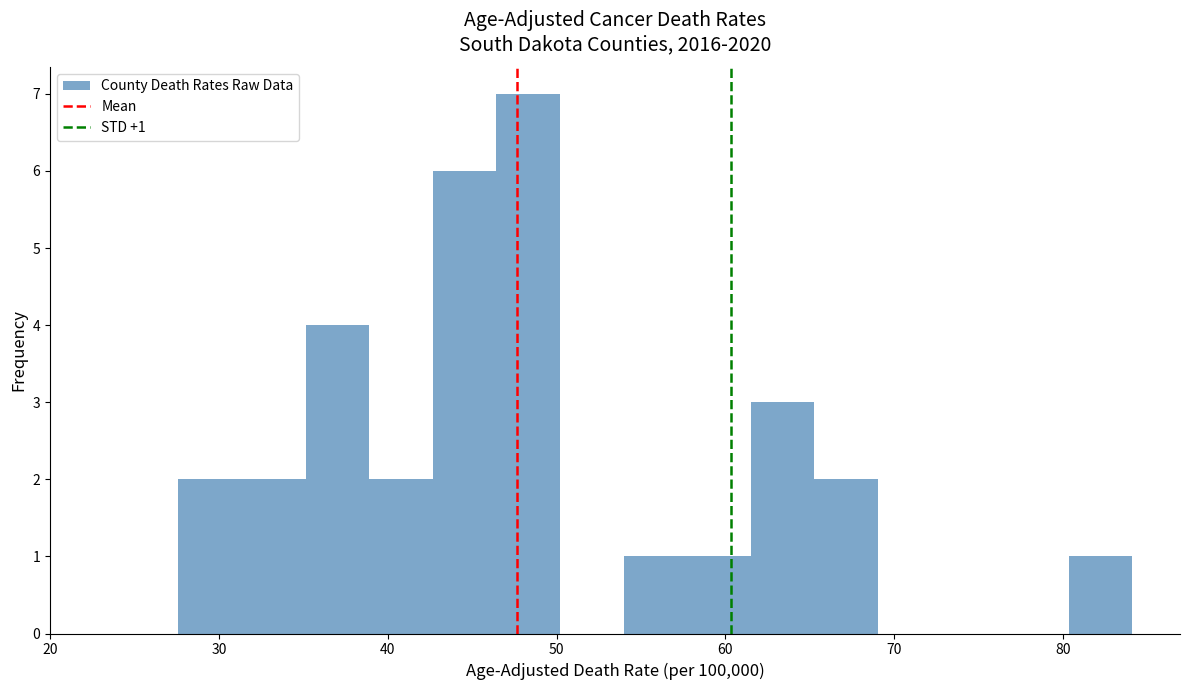

Read against the x-axis, roughly where is the centre of the tallest bar?

48